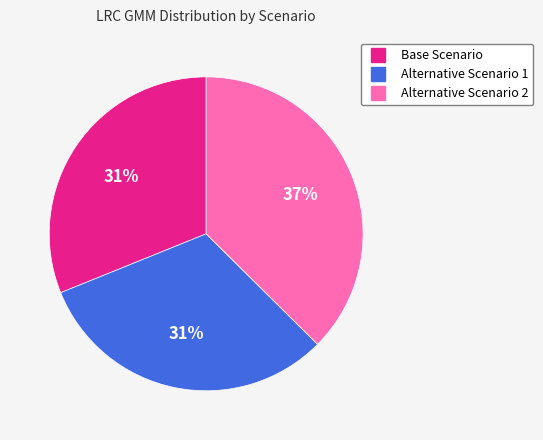

To the nearest percent, what is the combined percentage of Alternative Scenario 2 and Alternative Scenario 1?

69%